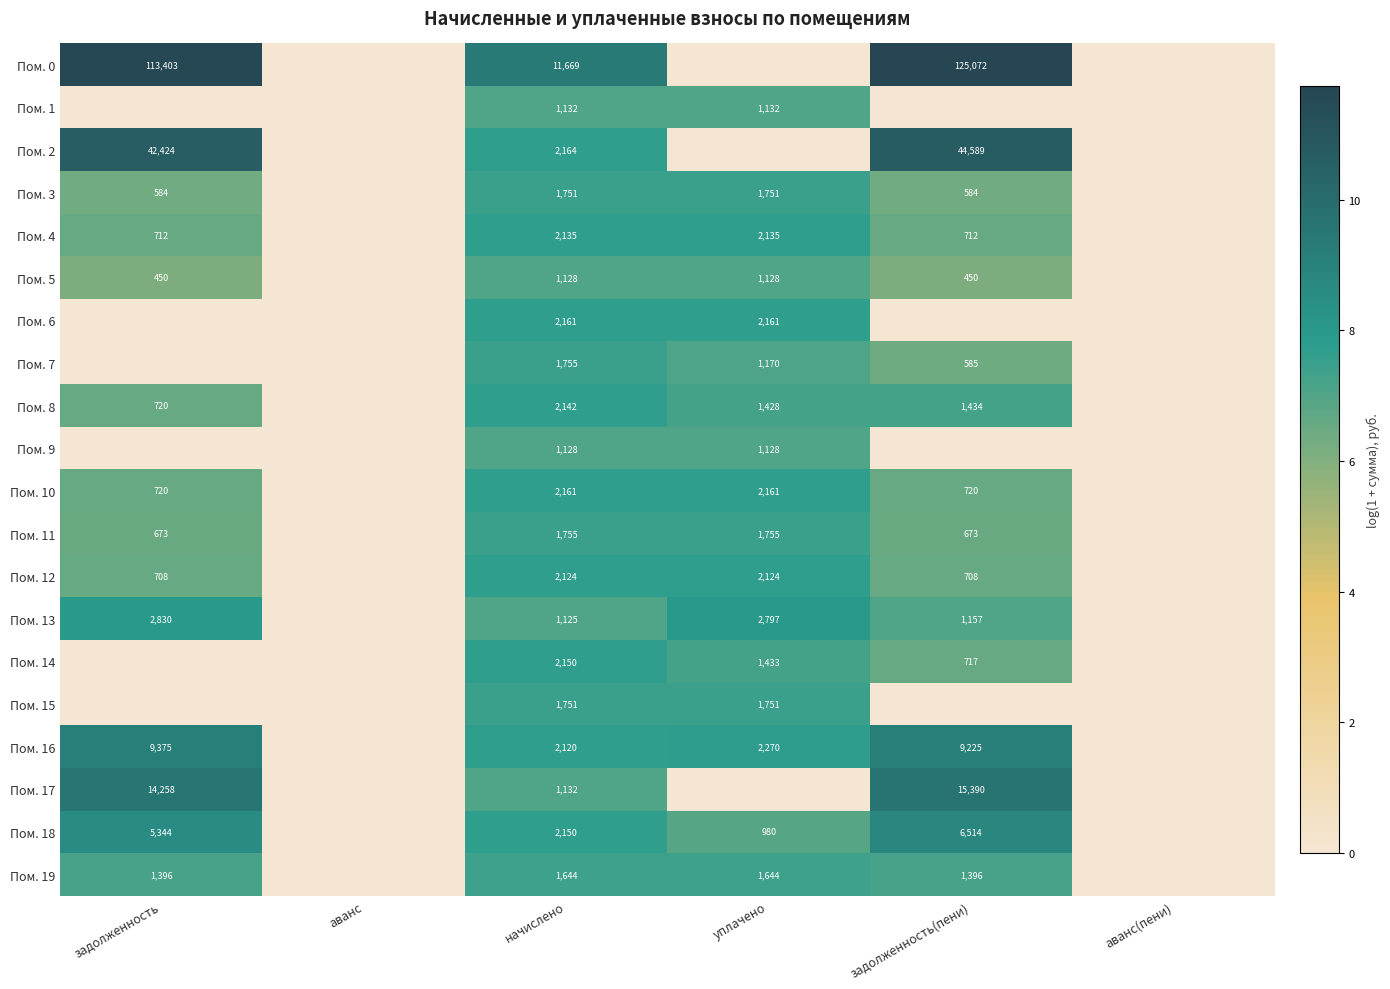

The Пом. 12 series shows 351 at задолженность(пени). True or false?

False